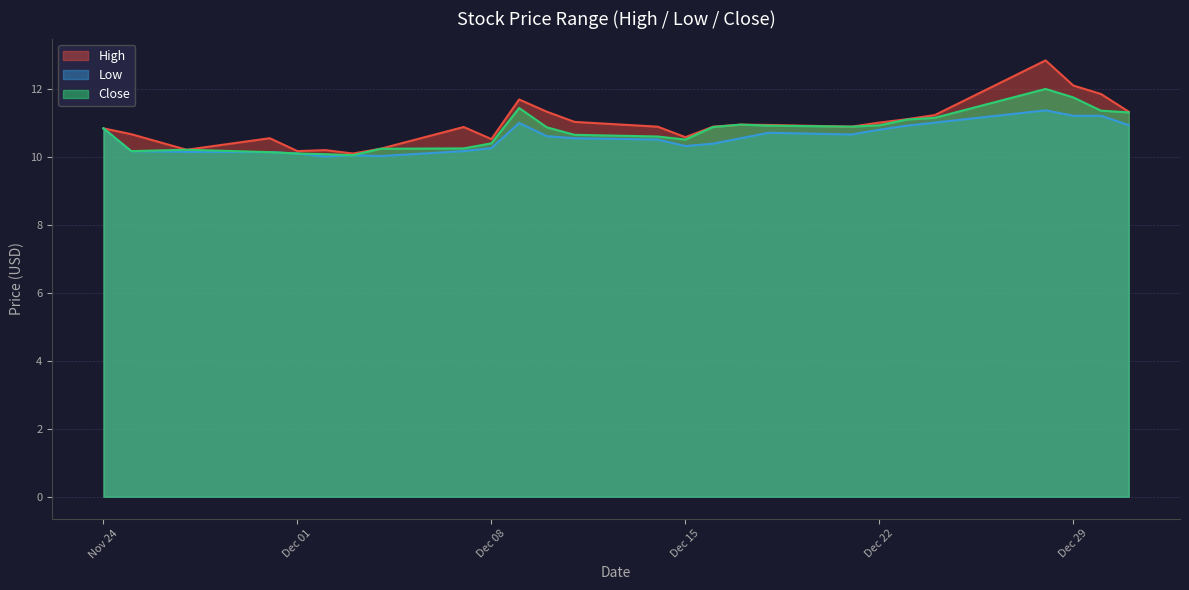

Is the value of Low at 2020-12-16 greater than the value of High at 2020-12-23?

No